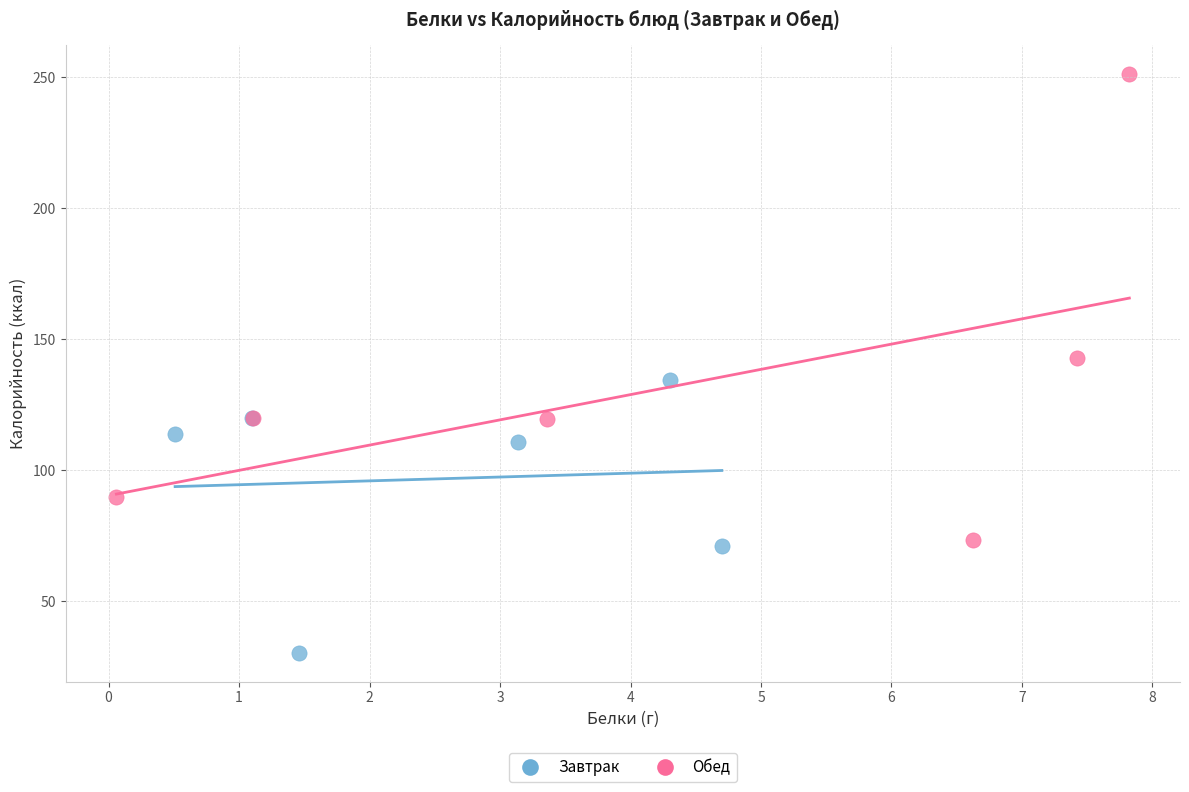

Which series reaches the minimum Y coordinate?

Завтрак